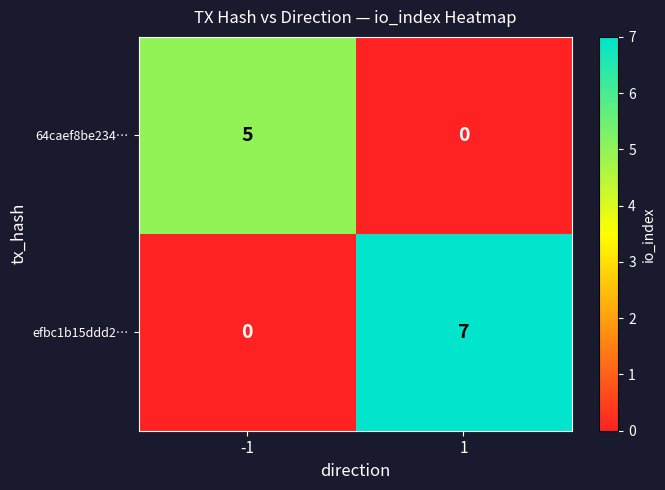

Which series has the largest total across all categories?

efbc1b15ddd2…